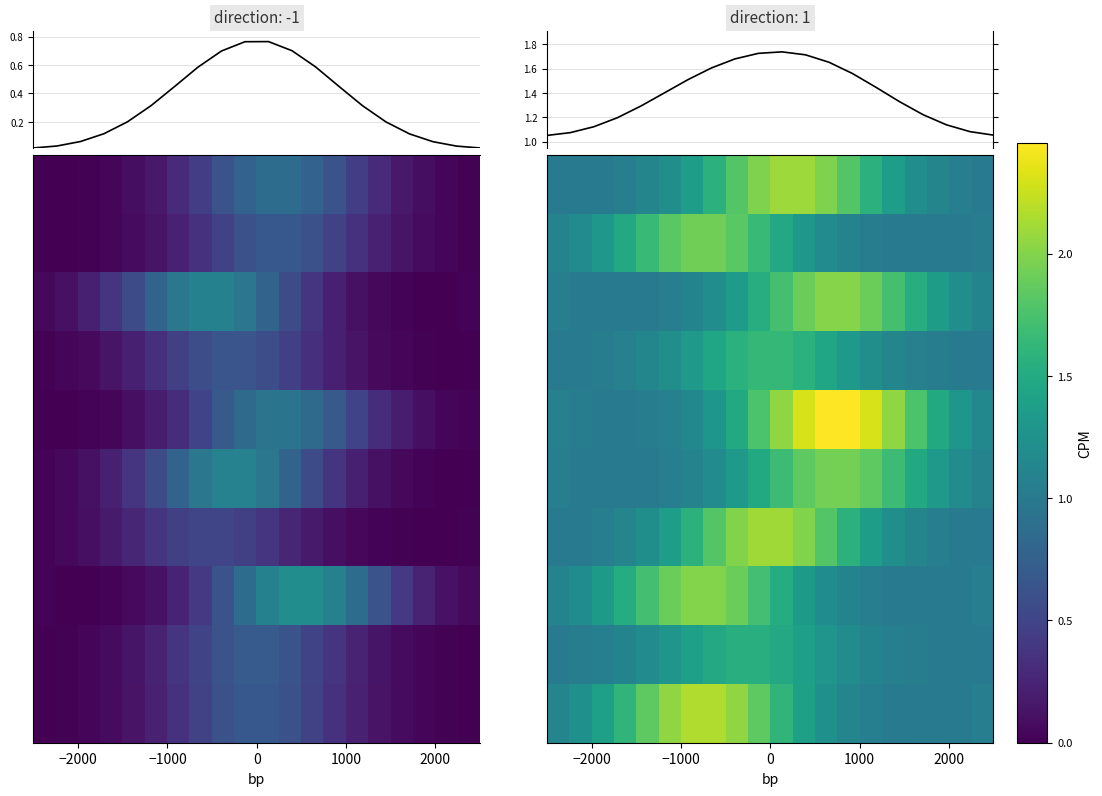

What is the maximum value shown in the chart?

2.5